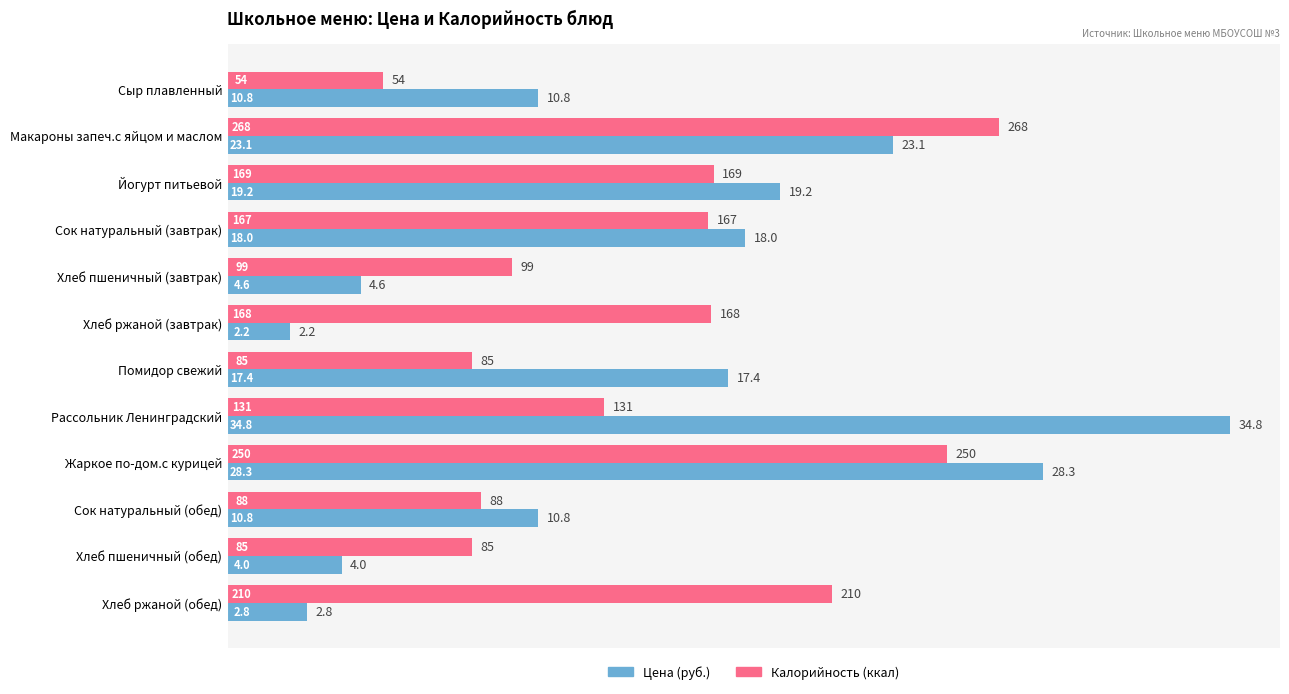

What is the minimum value shown in the chart?

2.2